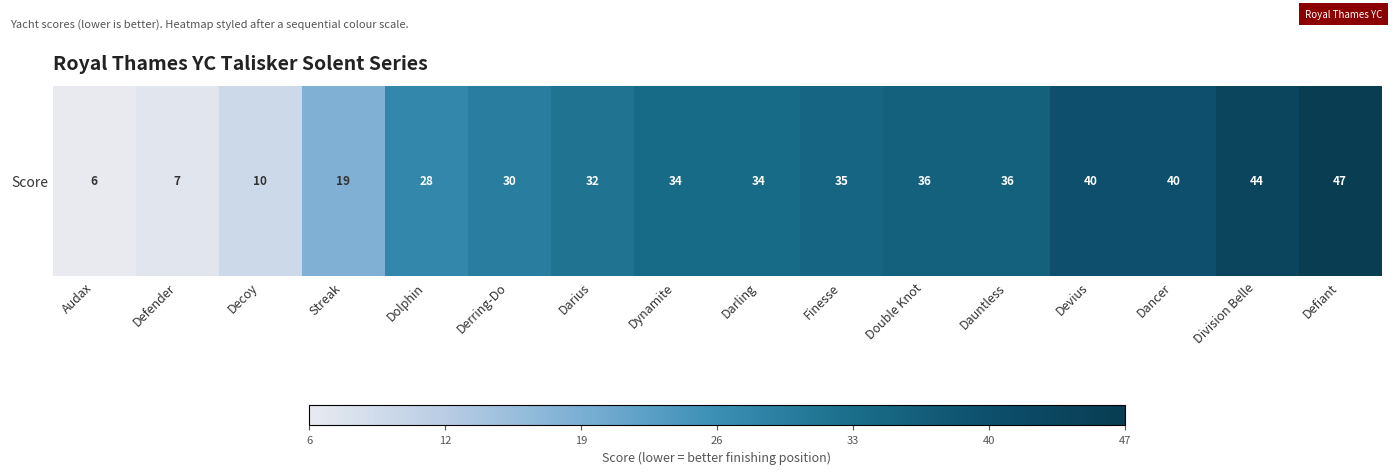

True or false: the data shows 25 at Double Knot.

False